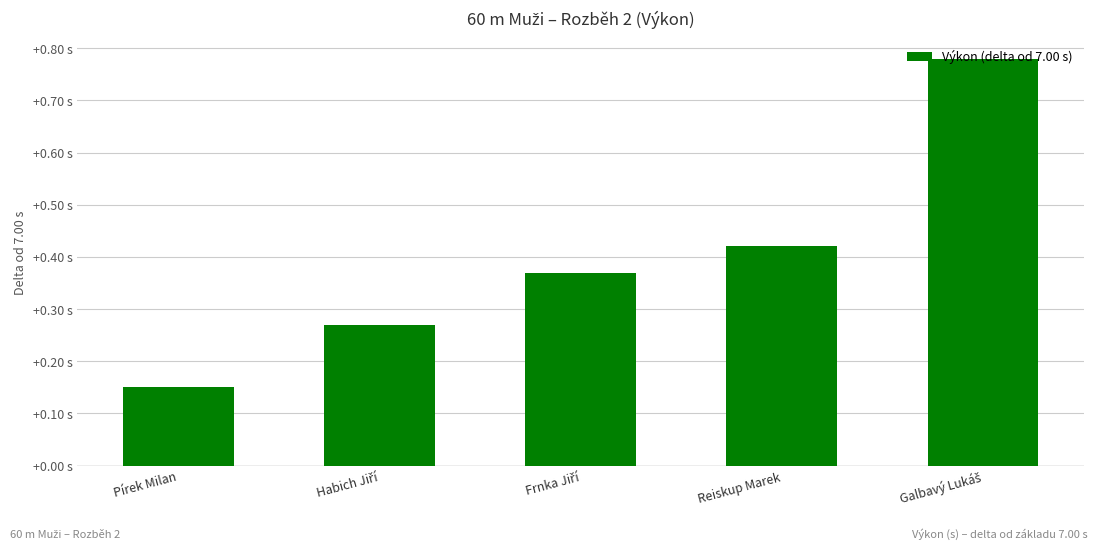

How many categories are shown in the chart?

5